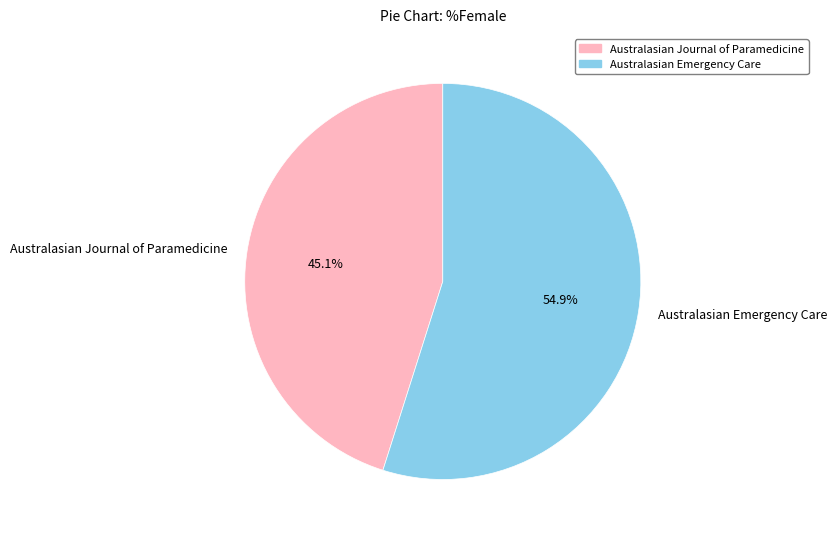

Approximately how many times larger is the value at Australasian Emergency Care compared to Australasian Journal of Paramedicine?

1.2